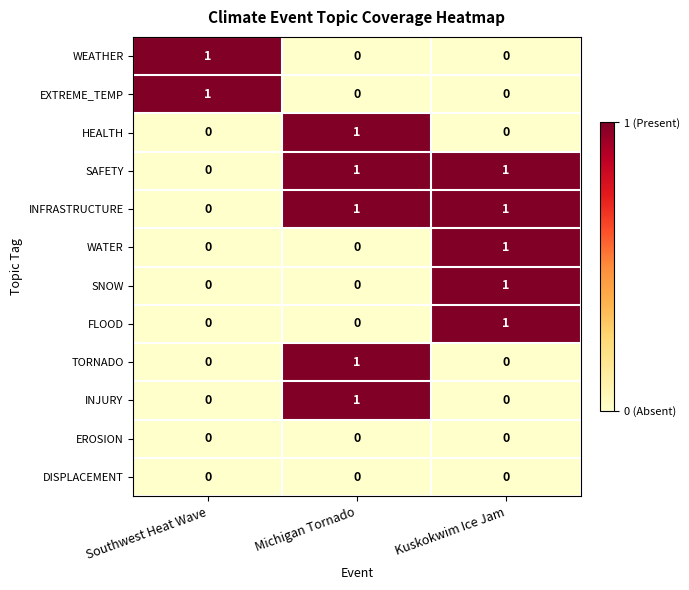

Is it true that EXTREME_TEMP equals 2 at Southwest Heat Wave?

False